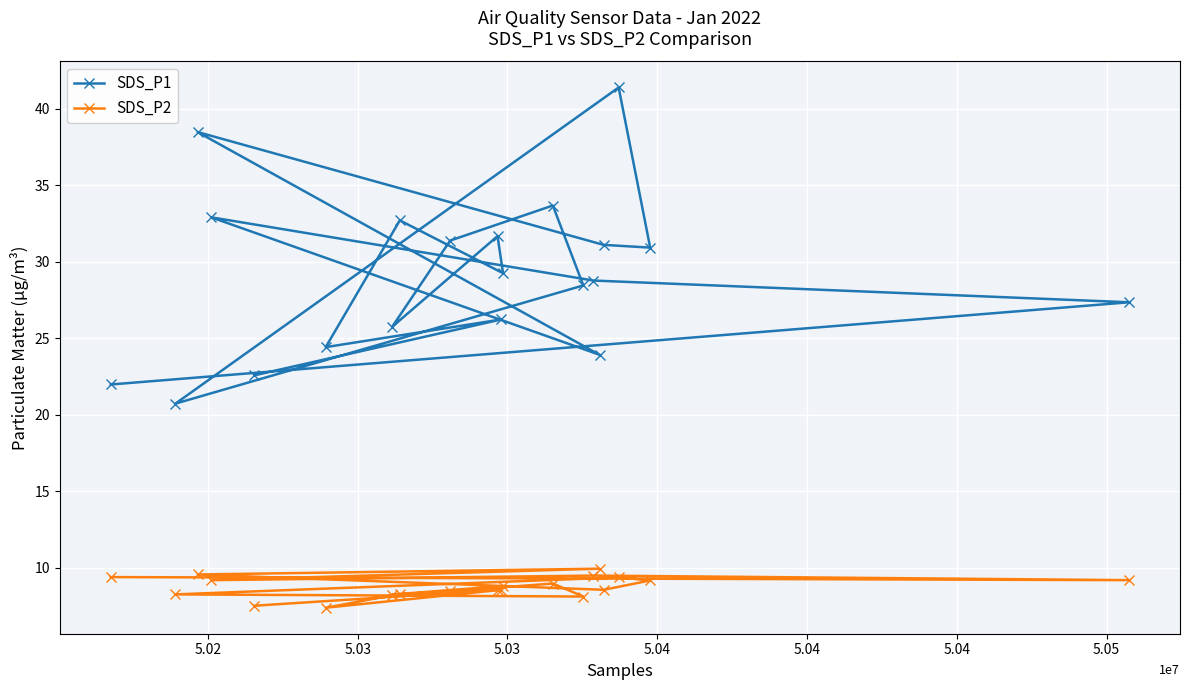

Which series has the largest range (max minus min)?

SDS_P1